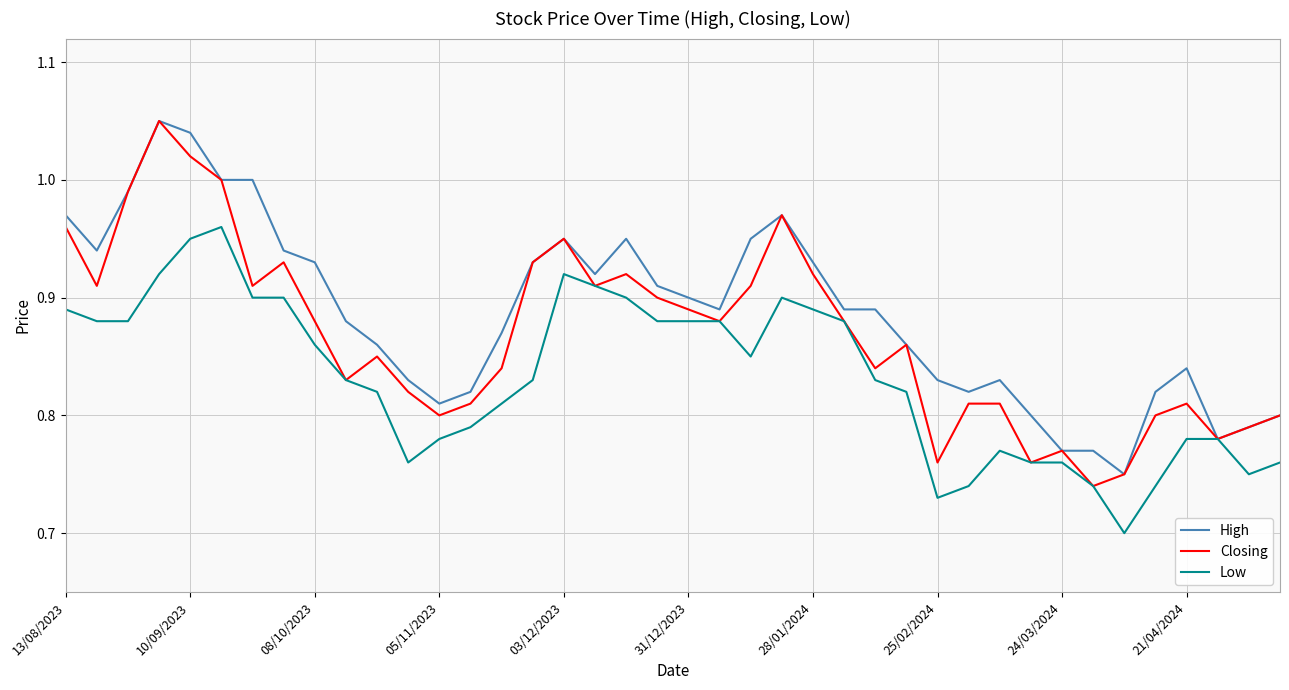

True or false: High has more than 2 points higher than both neighbors.

True